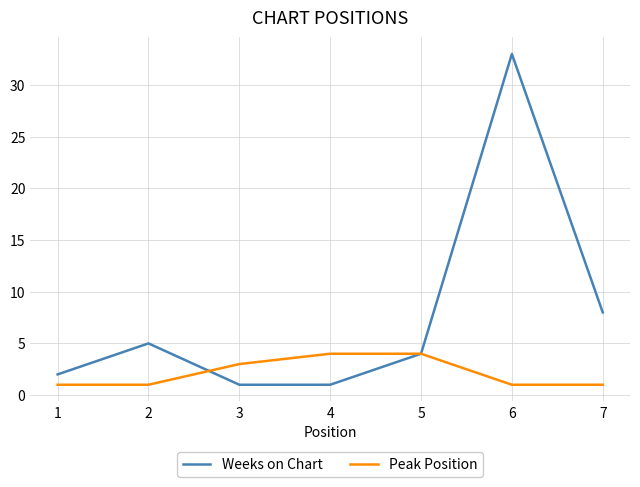

Which series has the largest range (max minus min)?

Weeks on Chart